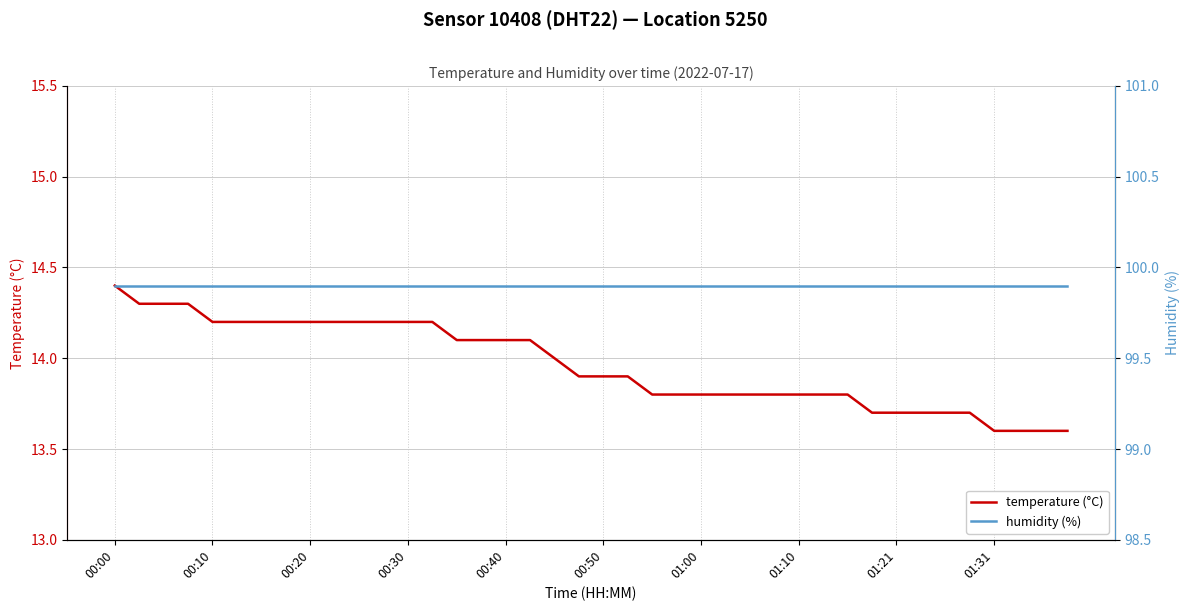

Does the chart have visible grid lines?

Yes